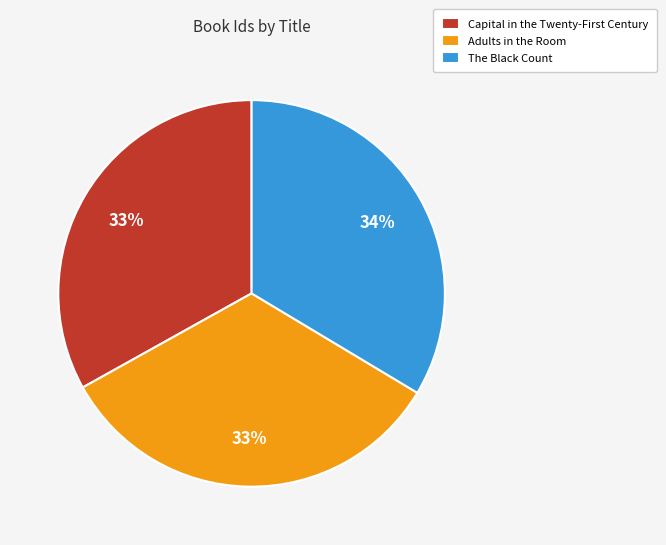

To the nearest percent, what is the combined percentage of Adults in the Room and The Black Count?

67%